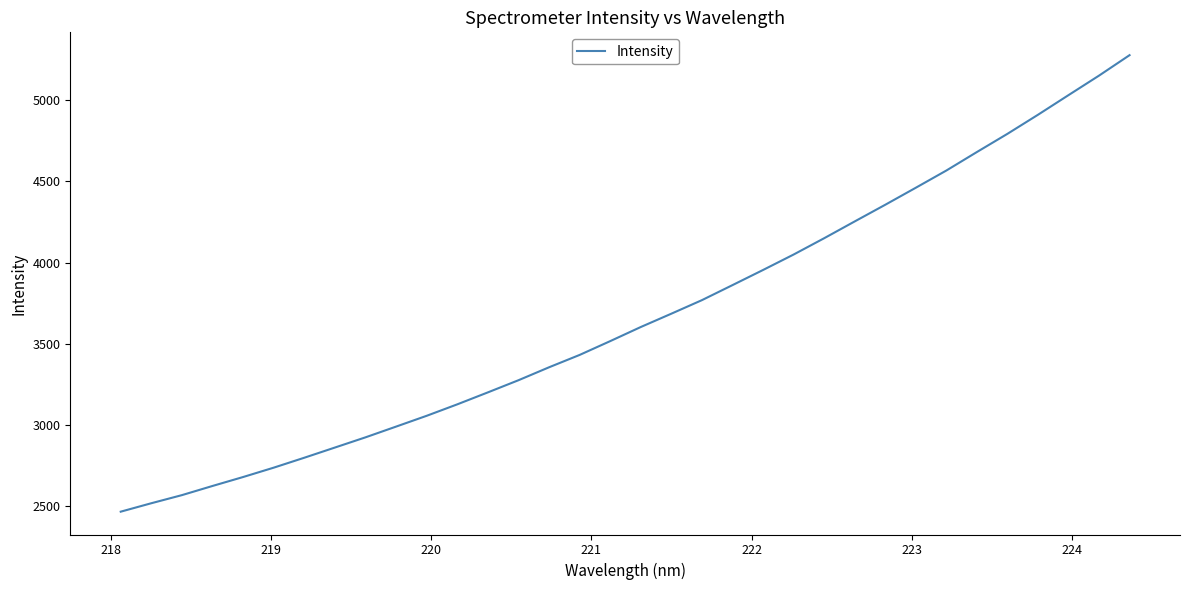

What is the difference between the maximum and minimum values?

2811.0